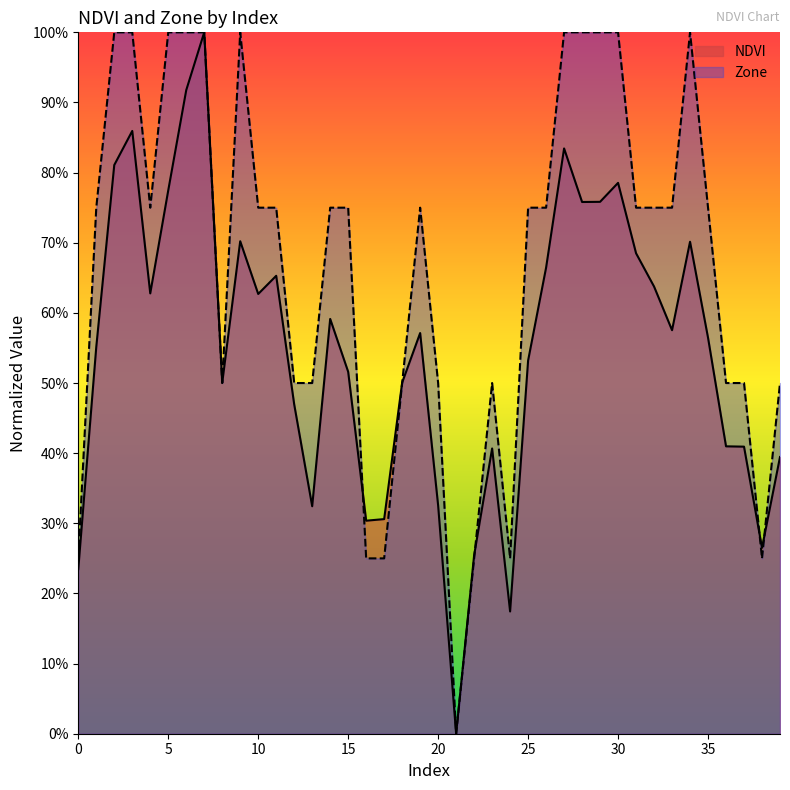

At which category does NDVI reach its first local peak?

3